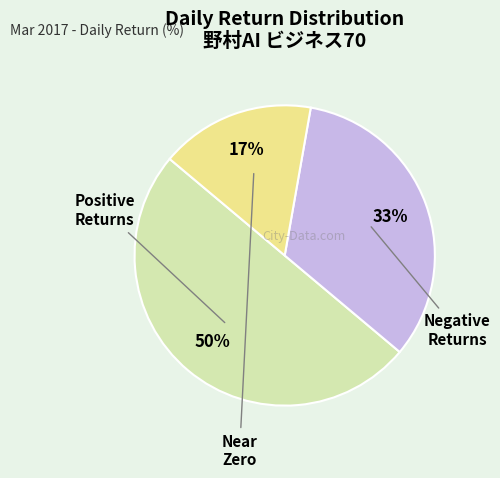

To the nearest percent, what is the difference between the largest and smallest slice percentages?

33%